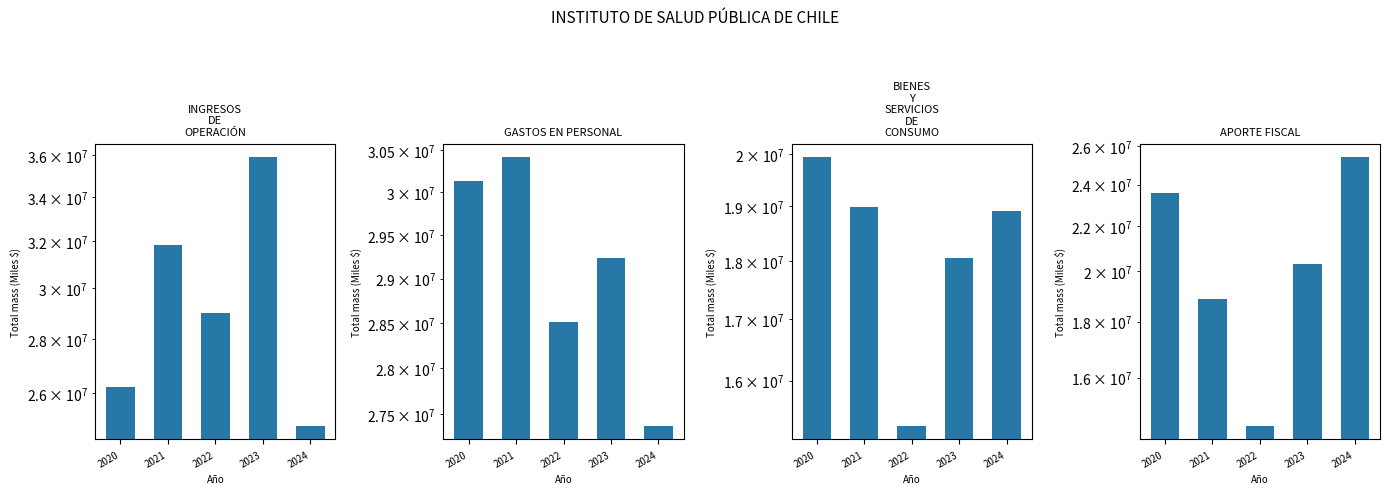

What is the value of the APORTE FISCAL bar at the 1st from the left?

23557514